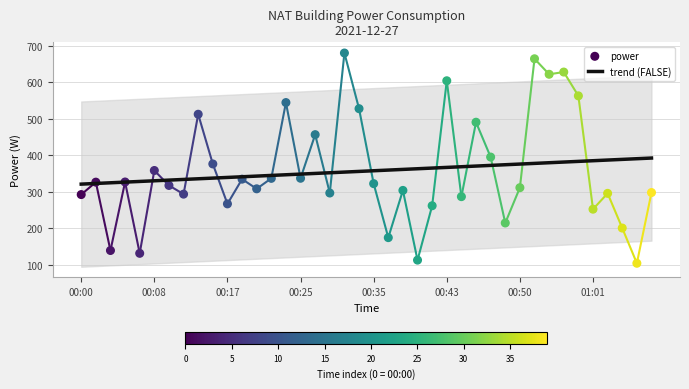

What is the change in value from 00:38 to 00:52?

+361.2